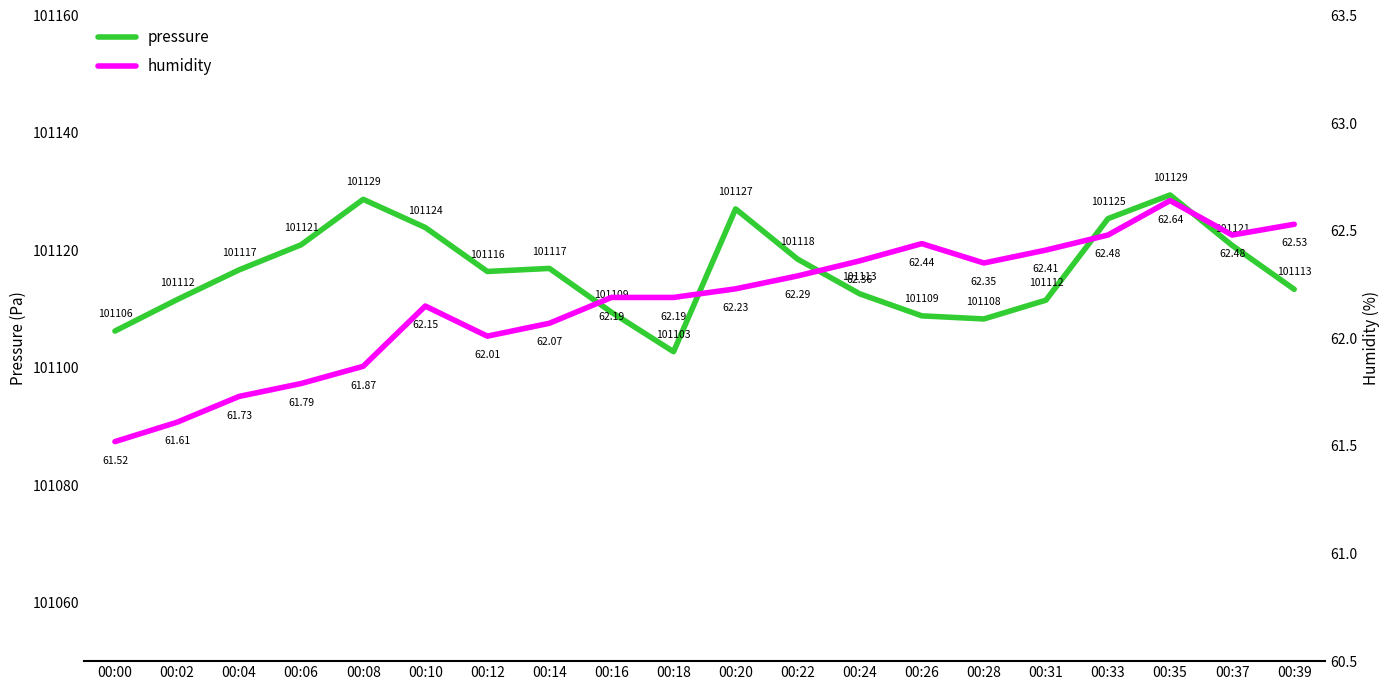

At which category is the sum across all series the highest?

00:35